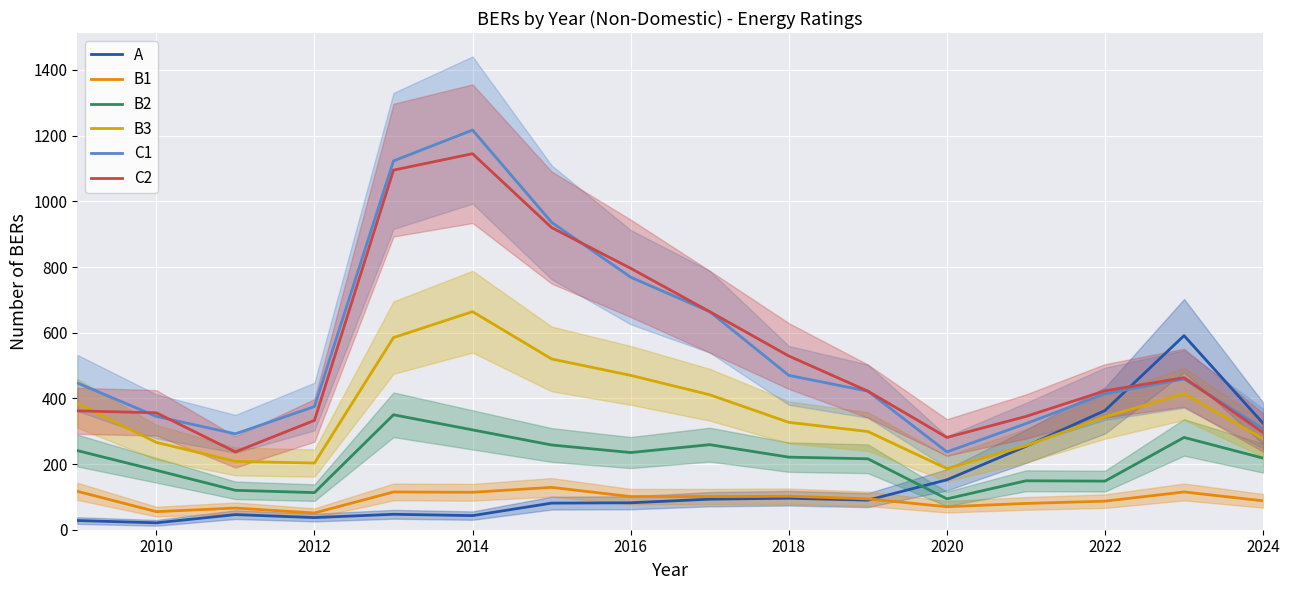

True or false: B3 and B1 cross at least once.

False